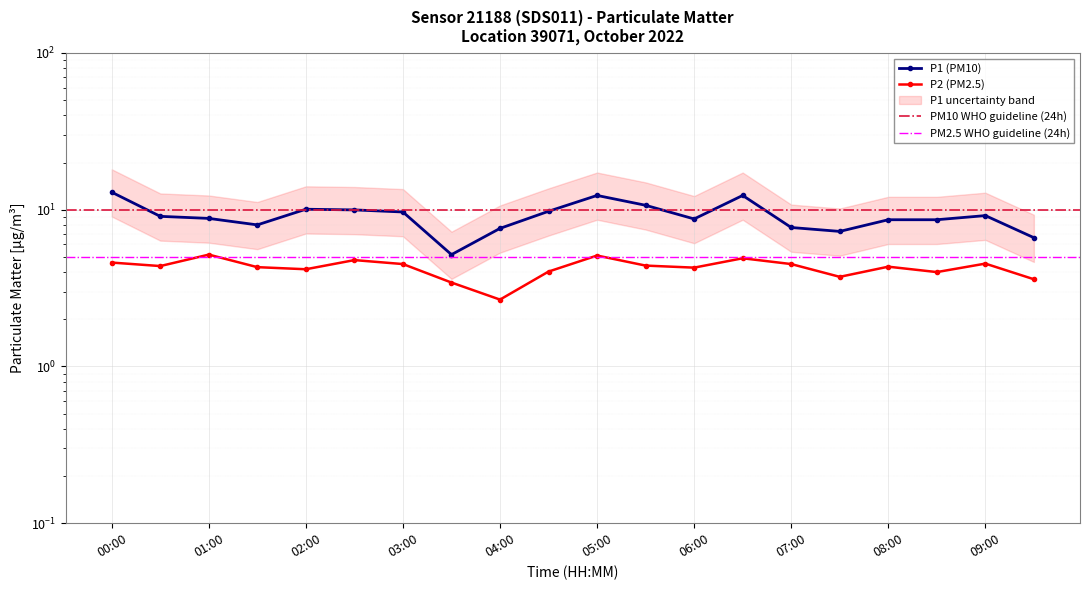

At which label does P1 (PM10) first exceed 9?

00:00